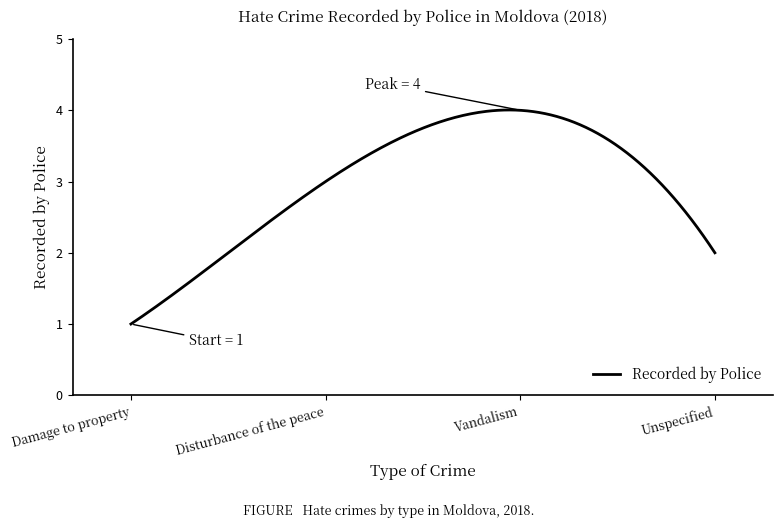

What is the maximum value shown in the chart?

4.0